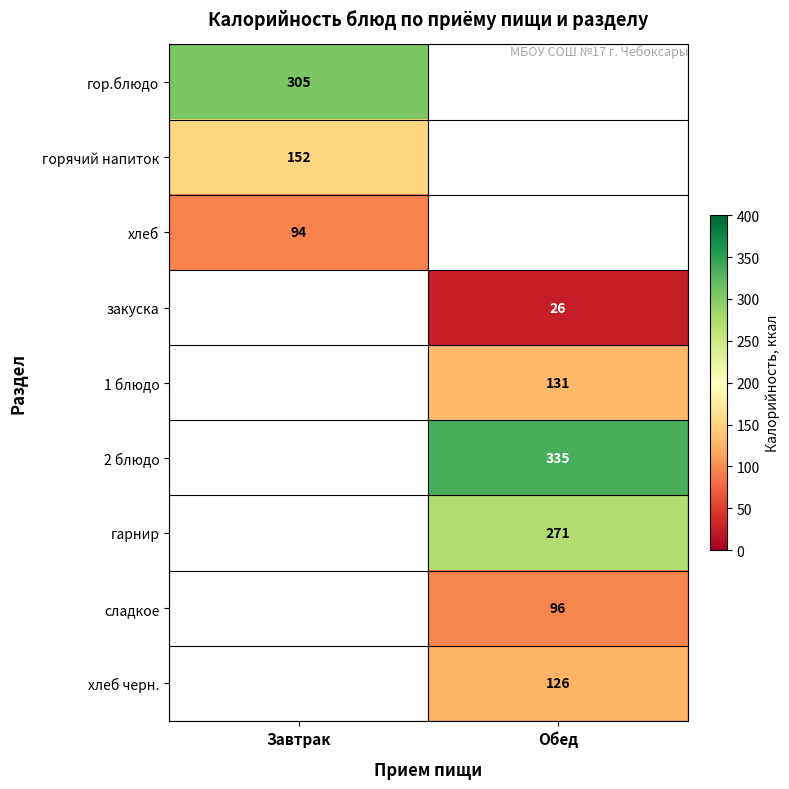

Is it true that закуска equals 11 at Обед?

False